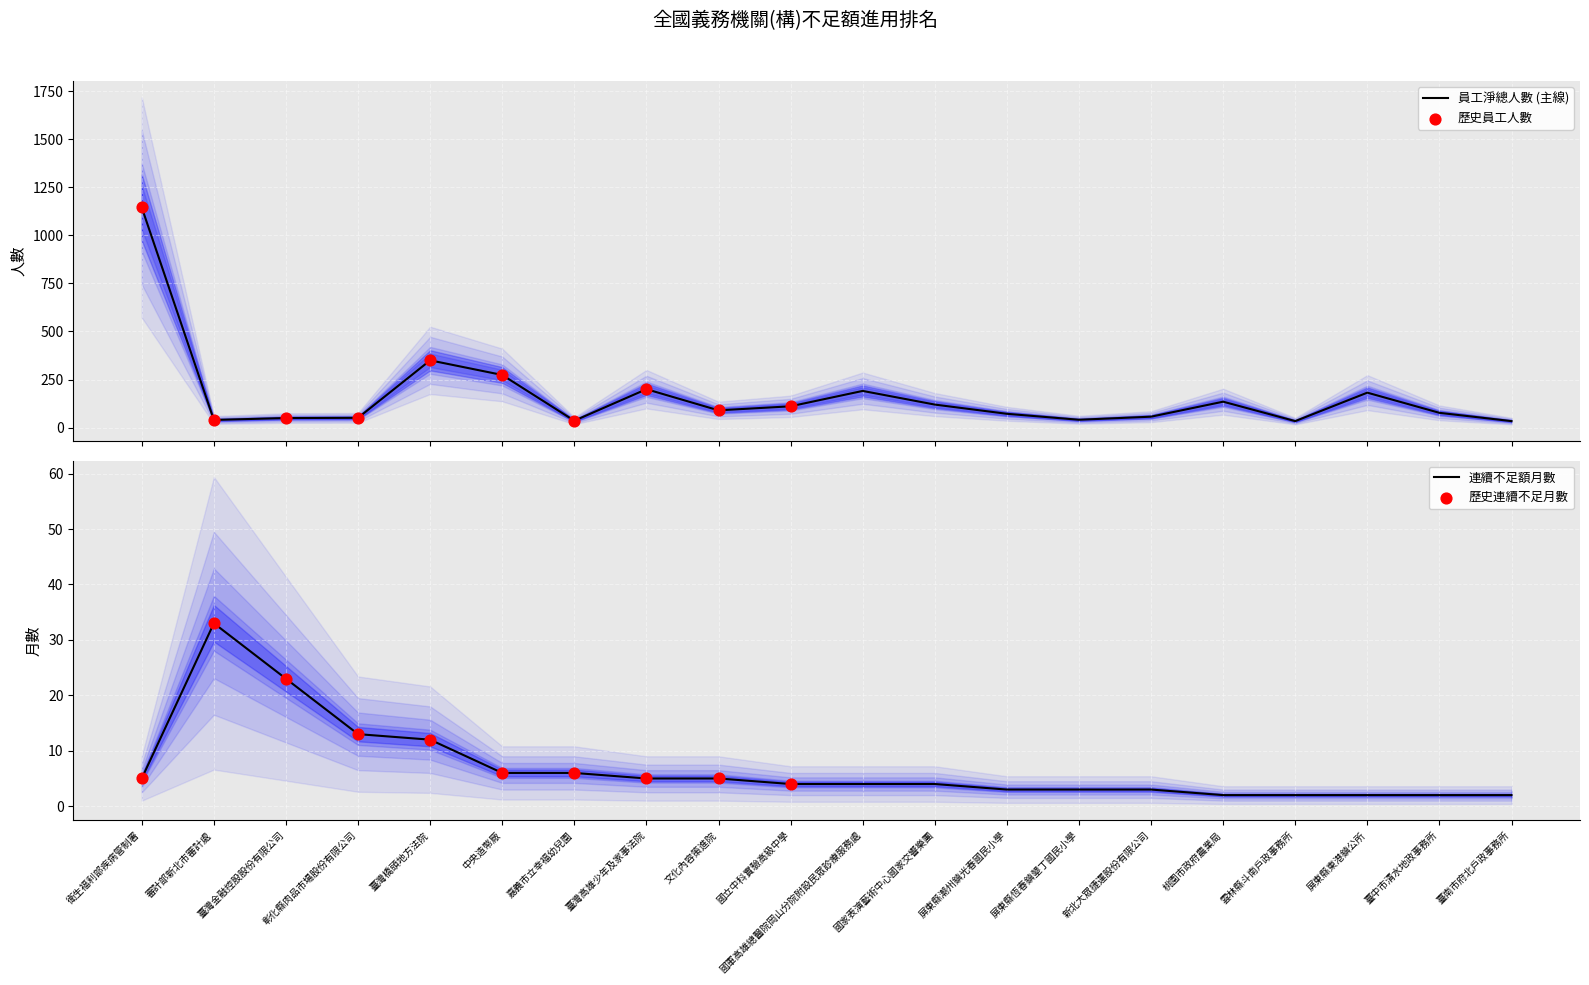

Is the value of 不足人數 at 臺灣橋頭地方法院 greater than the value of 進用人數 at 屏東縣潮州鎮光春國民小學?

No